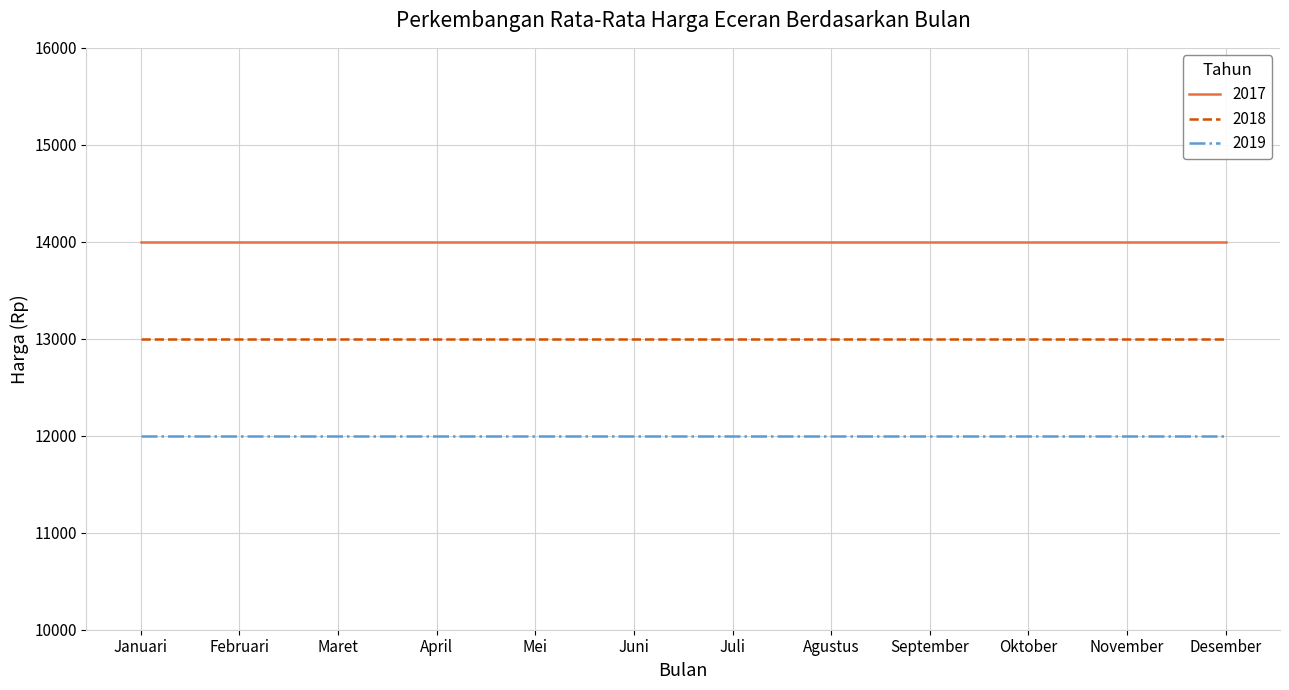

What value does the 2017 series have at April?

14000